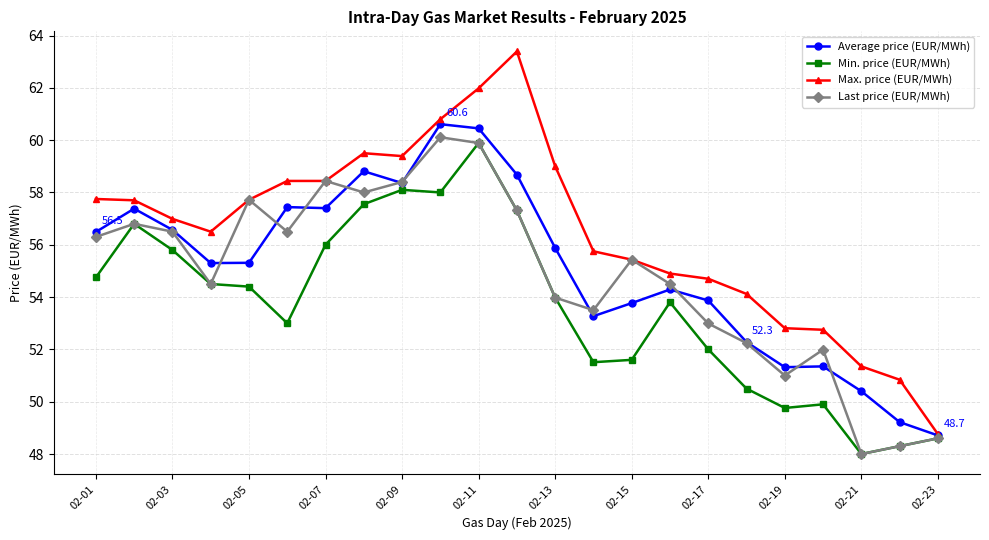

Which series has the largest range (max minus min)?

Max. price (EUR/MWh)